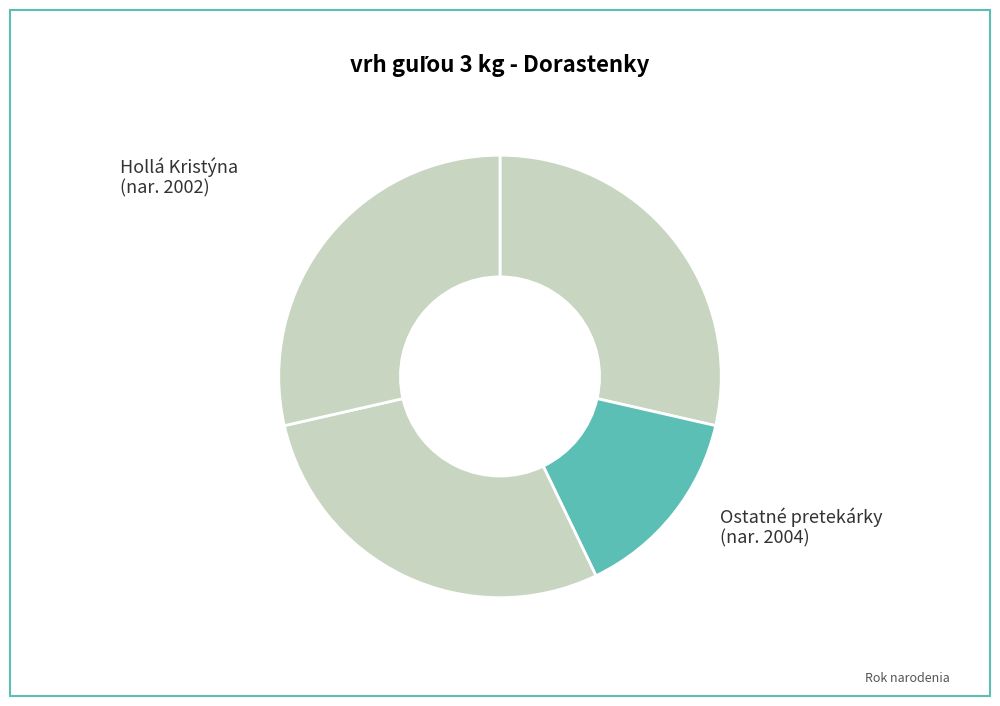

To the nearest percent, what is the average slice percentage?

25%